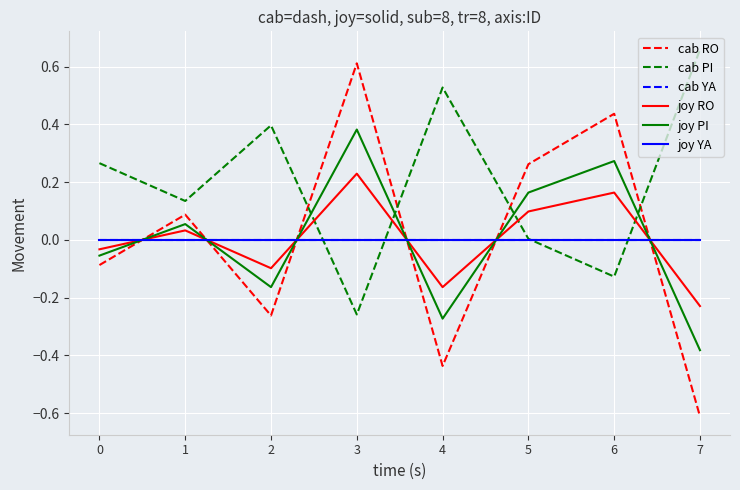

Does the chart have visible grid lines?

Yes